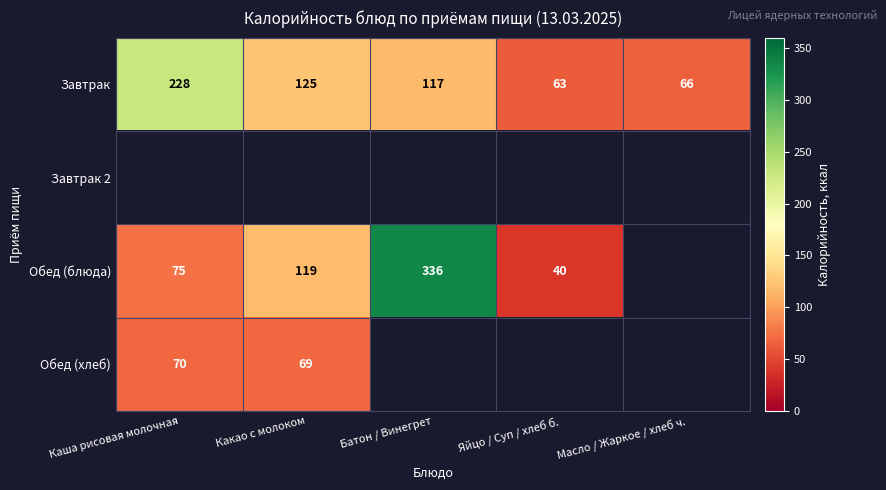

Which category has the highest value in the Завтрак series?

Каша рисовая молочная